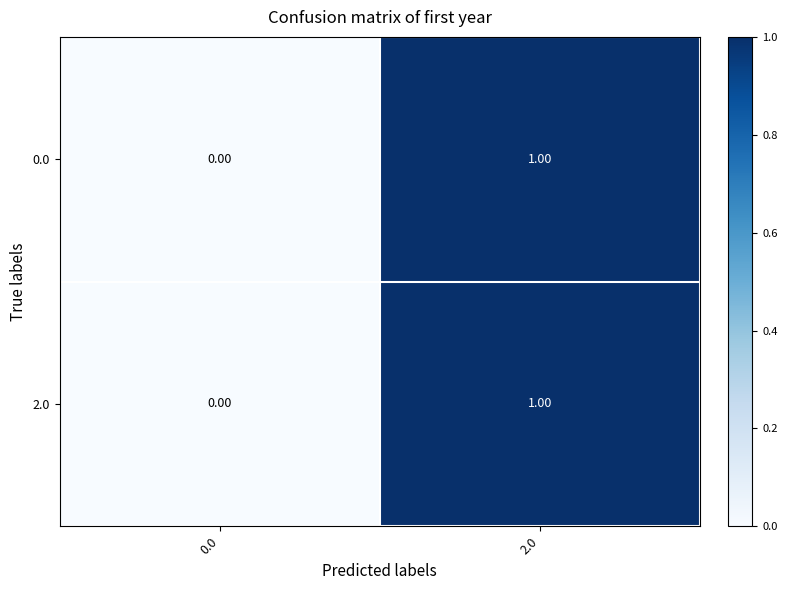

At which category is the sum across all series the highest?

2.0